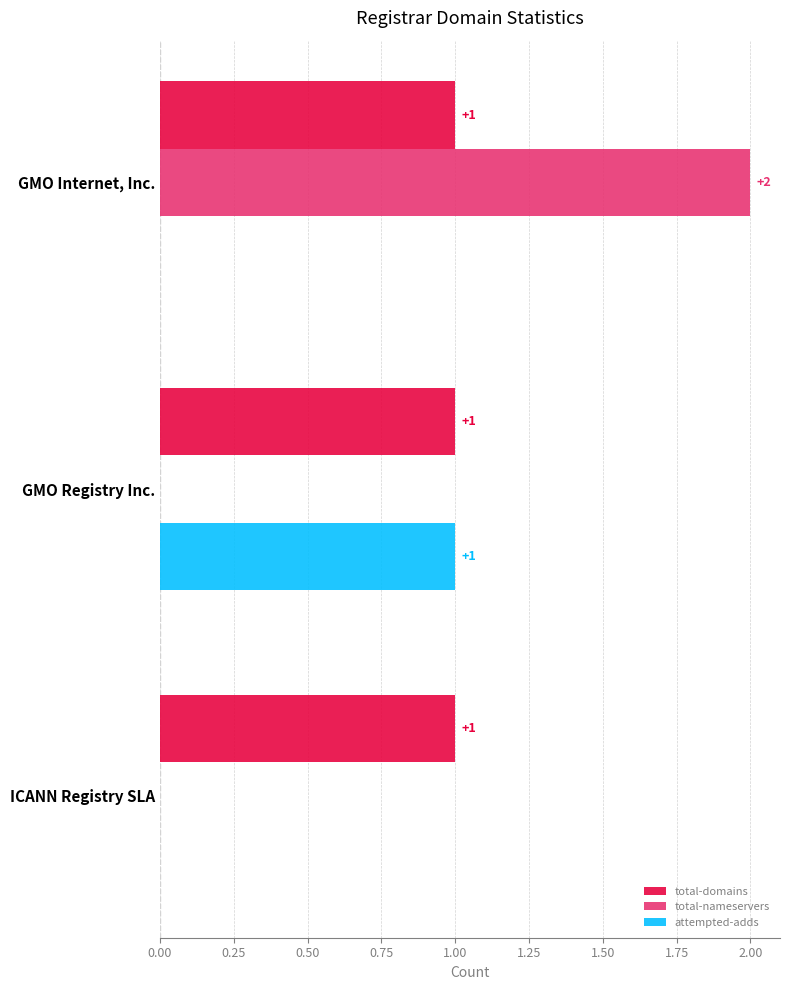

Which series changed the most between GMO Internet, Inc. and ICANN Registry SLA?

total-nameservers